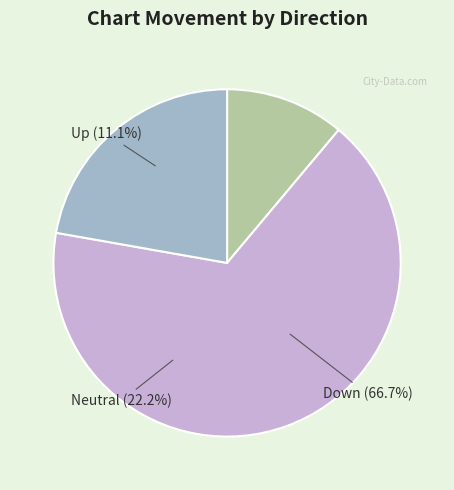

Between down and up, which is larger?

down